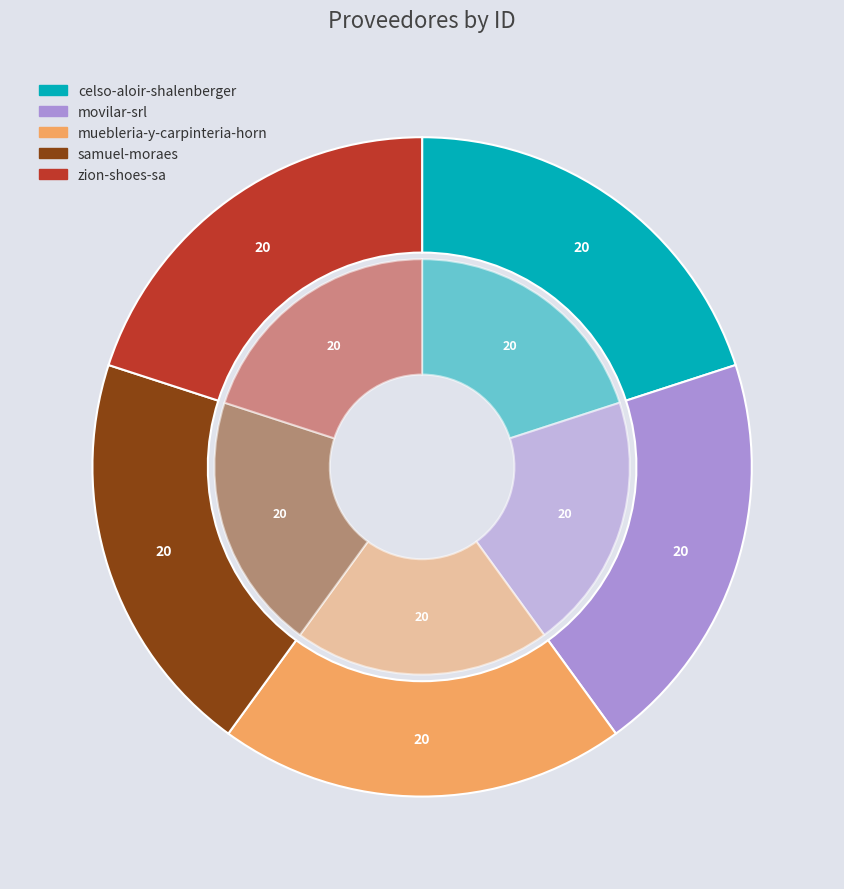

What percentage is the movilar-srl slice, to the nearest percent?

20%